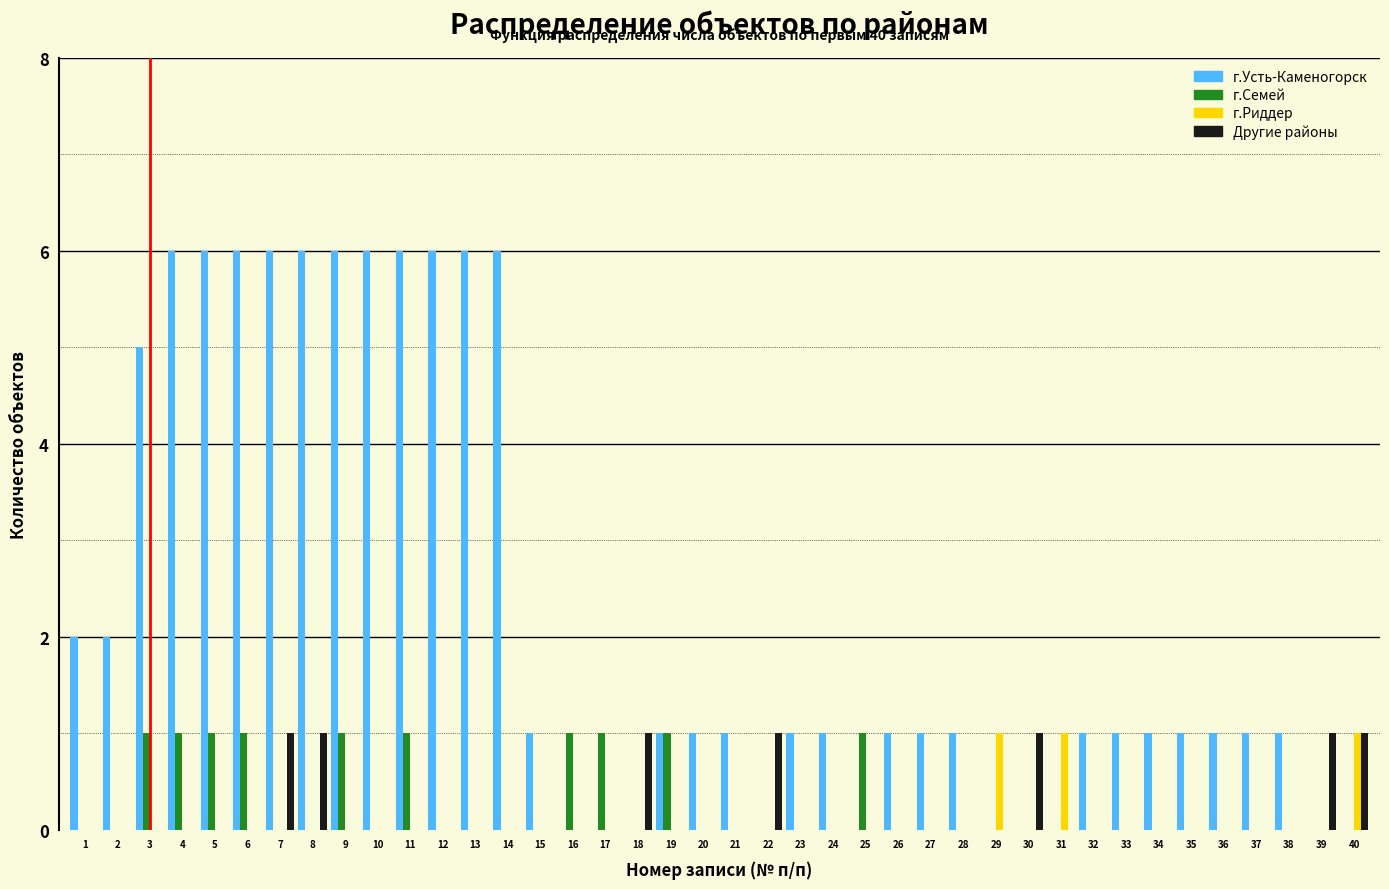

The г.Усть-Каменогорск series shows 1 at 32. True or false?

True